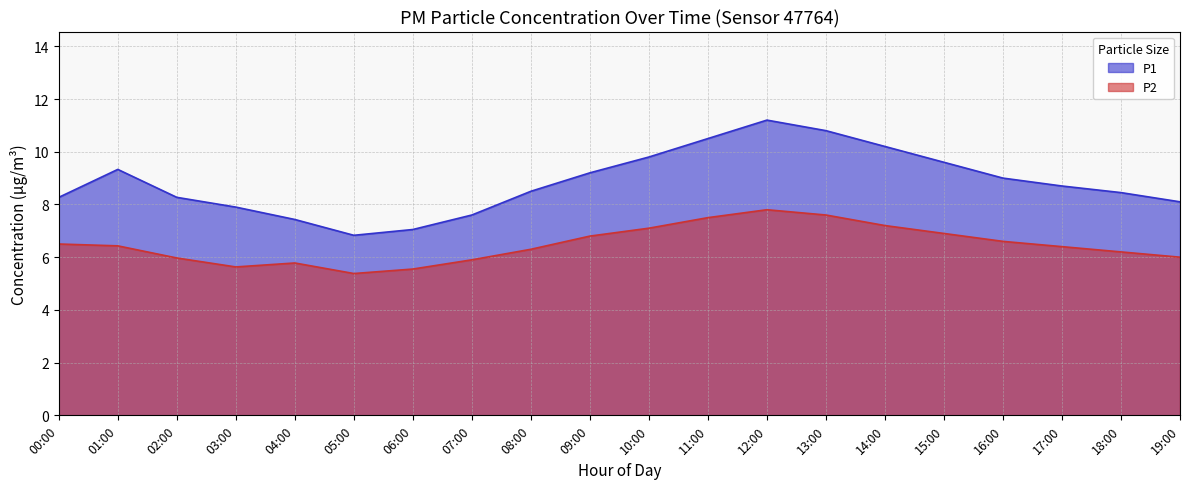

Which series has the widest spread of values?

P1